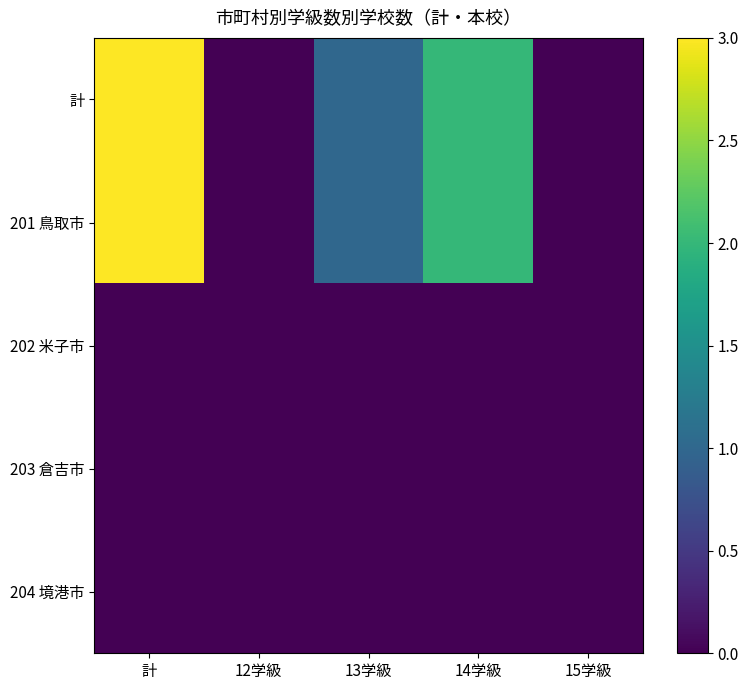

What is the total value across all series at 14学級?

4